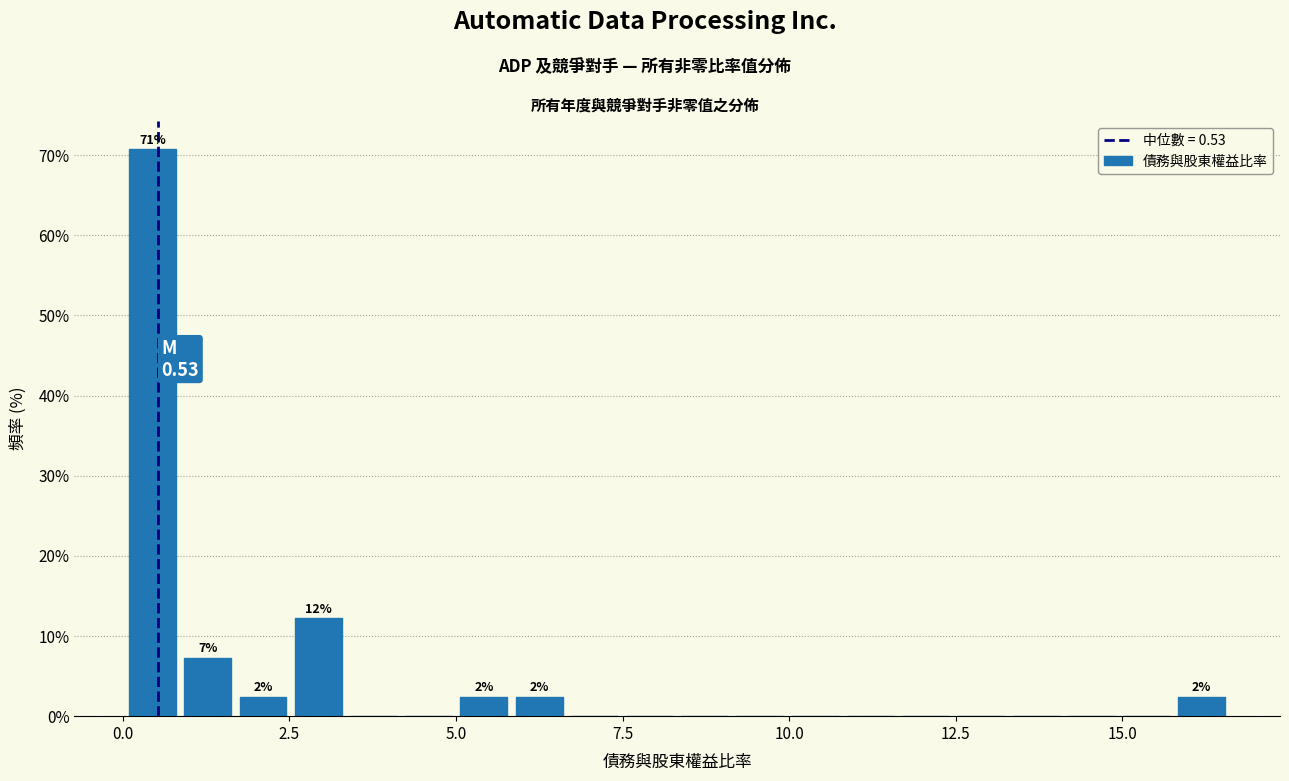

Around what value on the x-axis is the tallest bar? Give the approximate position of its centre, as read against the axis.

0.5